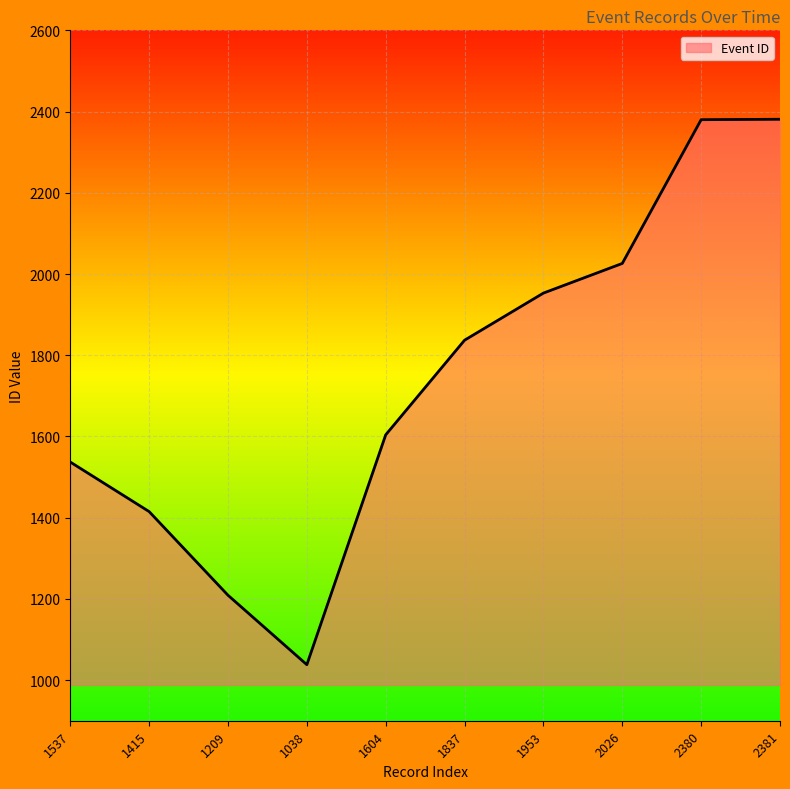

Count the number of categories in the chart.

10